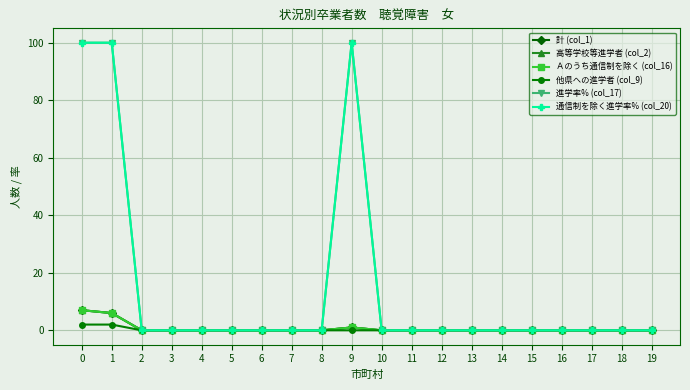

What is the average value of the 通信制を除く進学率% (col_20) series?

15